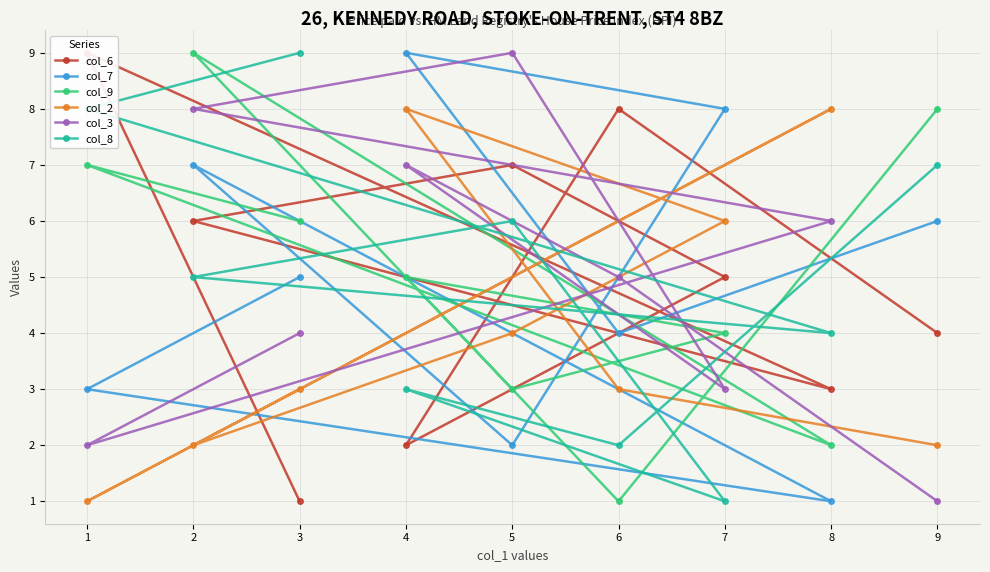

Which series ends up on top after the final intersection of col_2 and col_6?

col_6